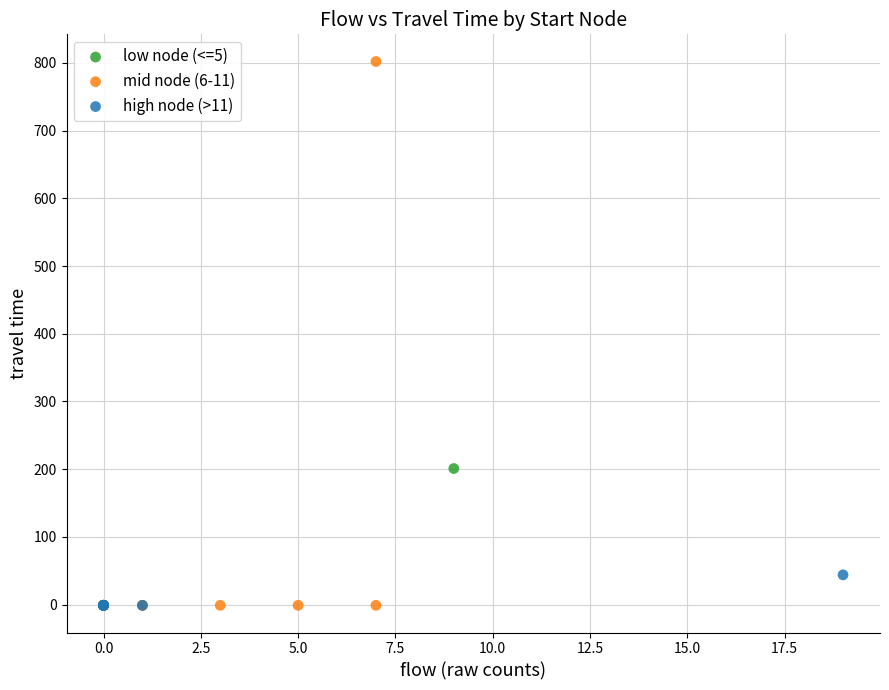

Which series reaches the maximum Y coordinate?

mid node (6-11)